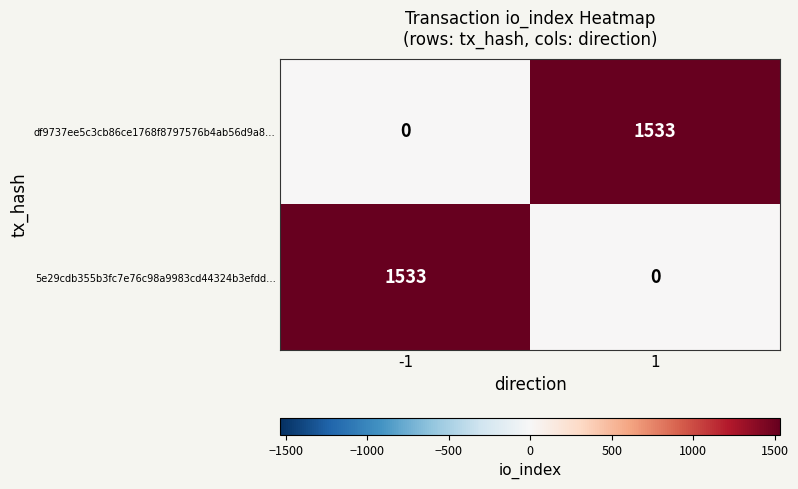

What is the greatest value displayed?

1533